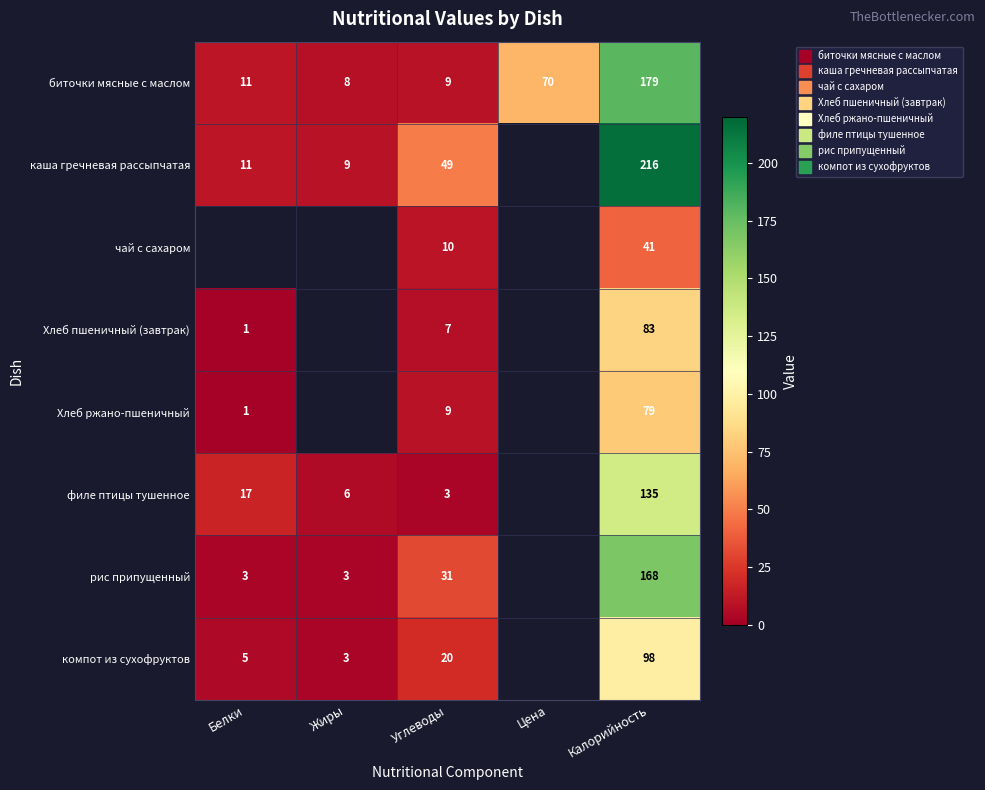

The каша гречневая рассыпчатая series shows 9.0 at Жиры. True or false?

True